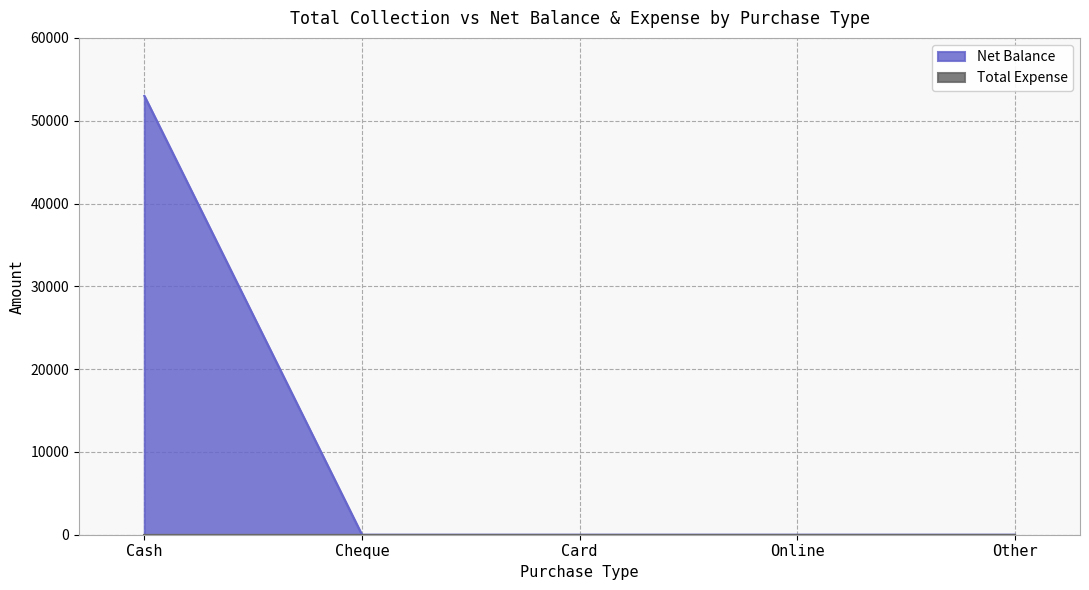

Which has a higher value, Card or Cheque?

Card